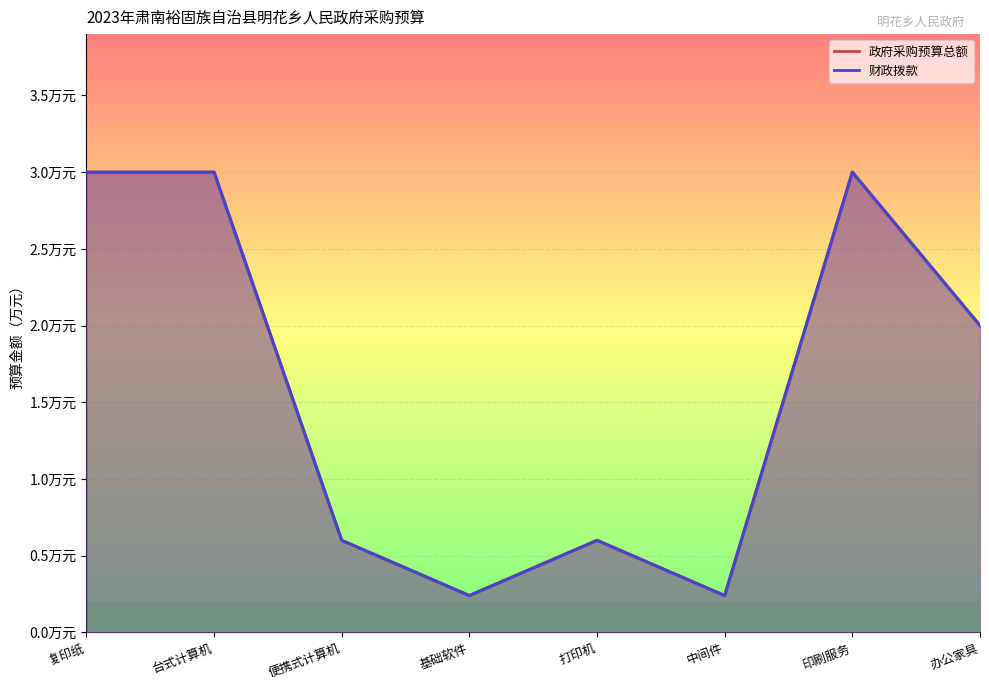

What is the sum of the 财政拨款 values at 便携式计算机 and 中间件?

0.8